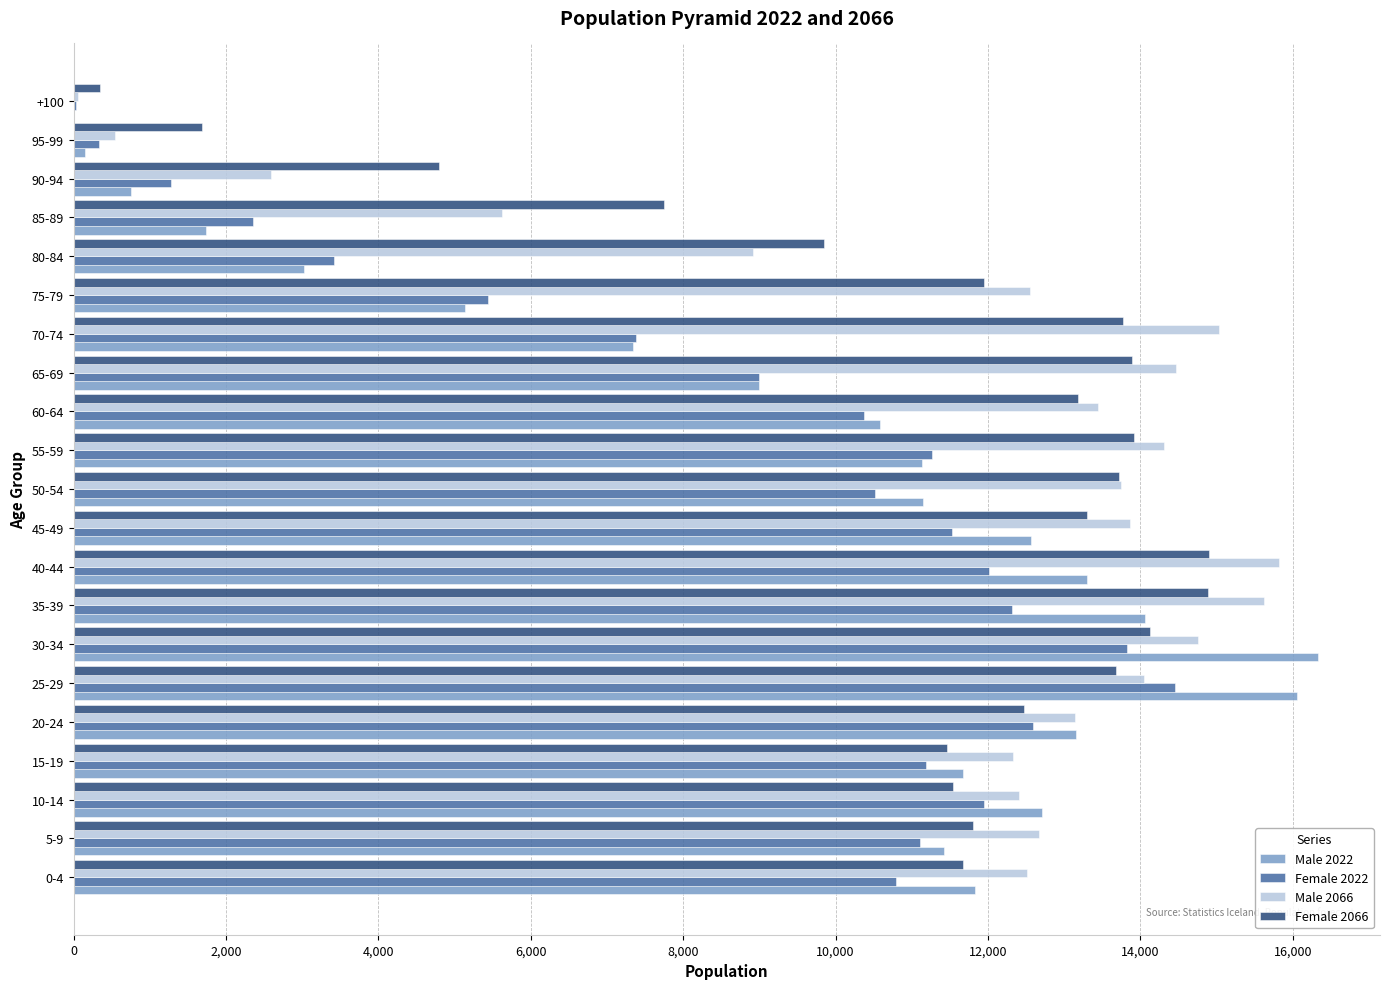

Which category has the highest value in the Female 2022 series?

25-29